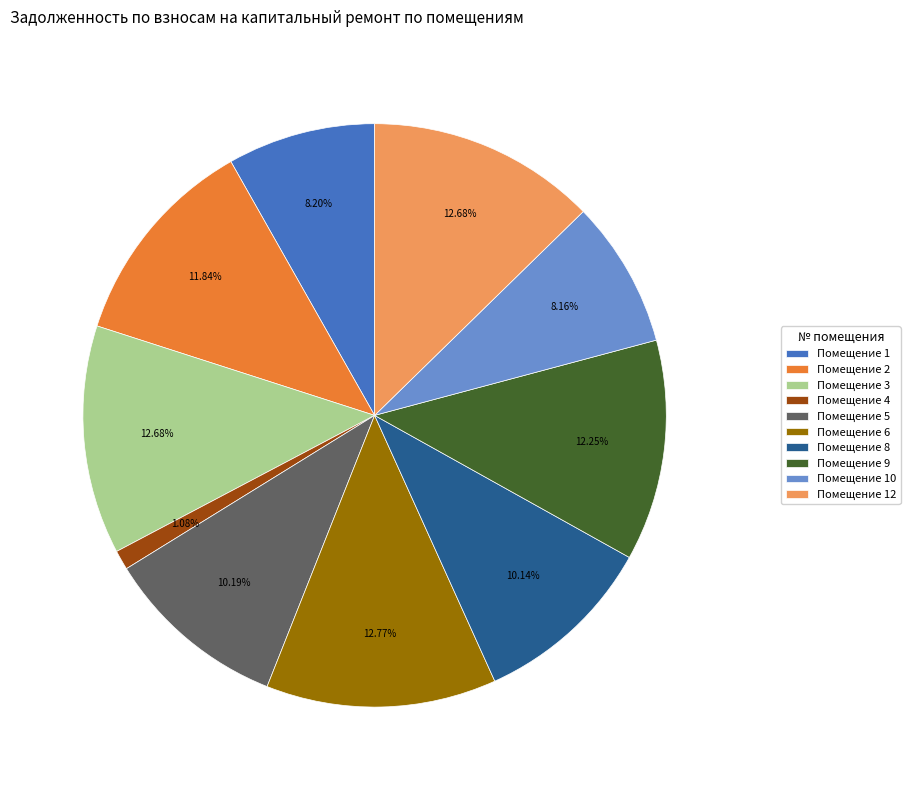

Is the sum of Помещение 6 and Помещение 2 greater than half?

No